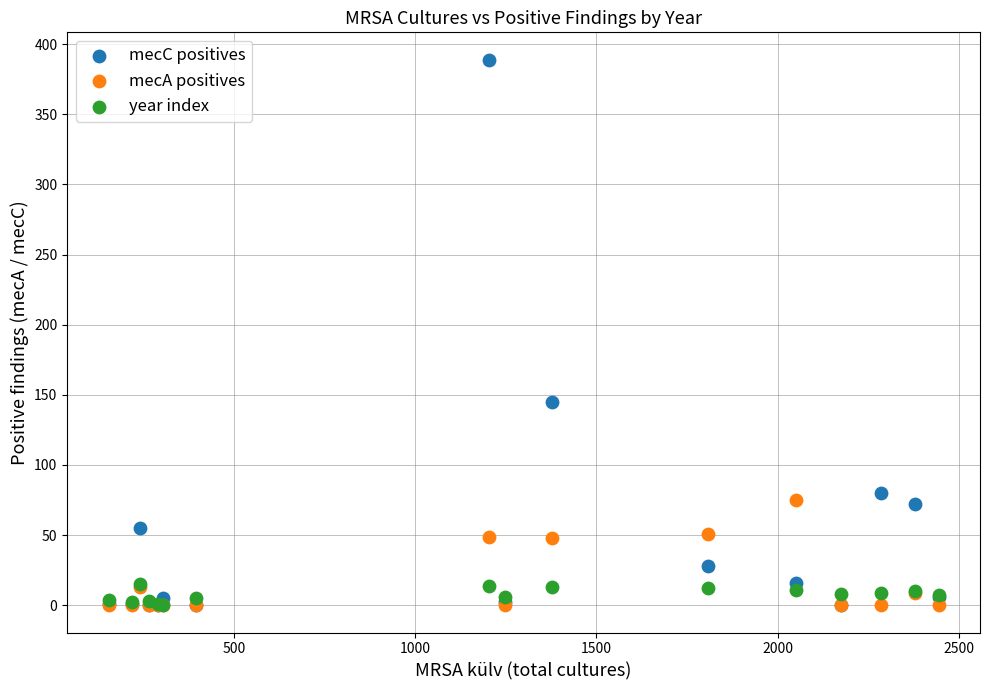

Which series reaches the maximum Y coordinate?

mecC positives